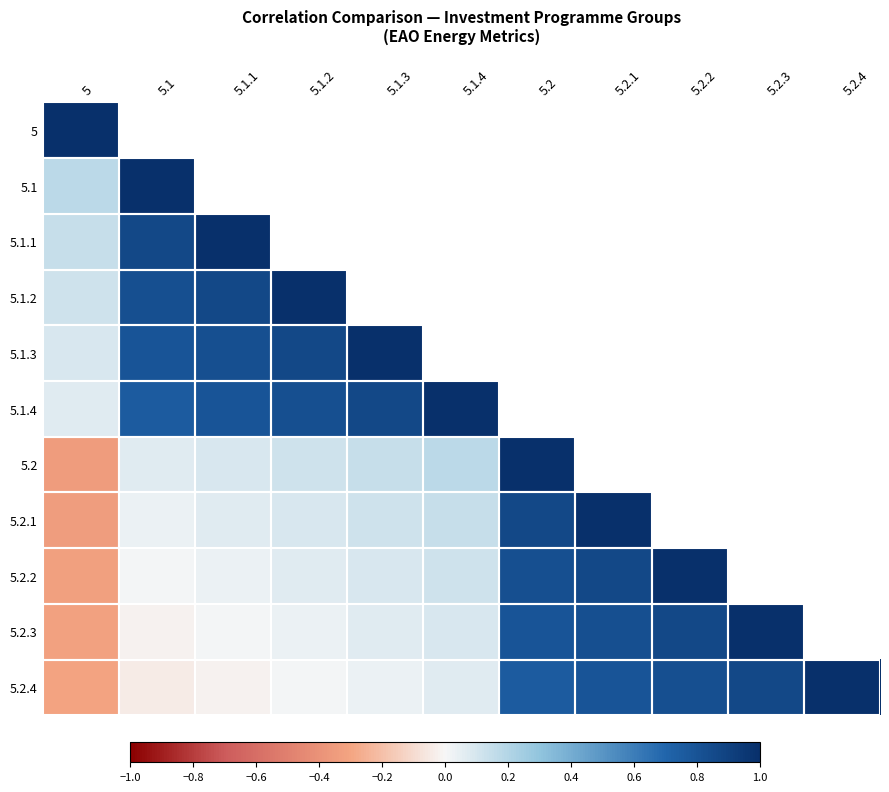

The 5.2.2 series shows 0.1 at 5.1.2. True or false?

True